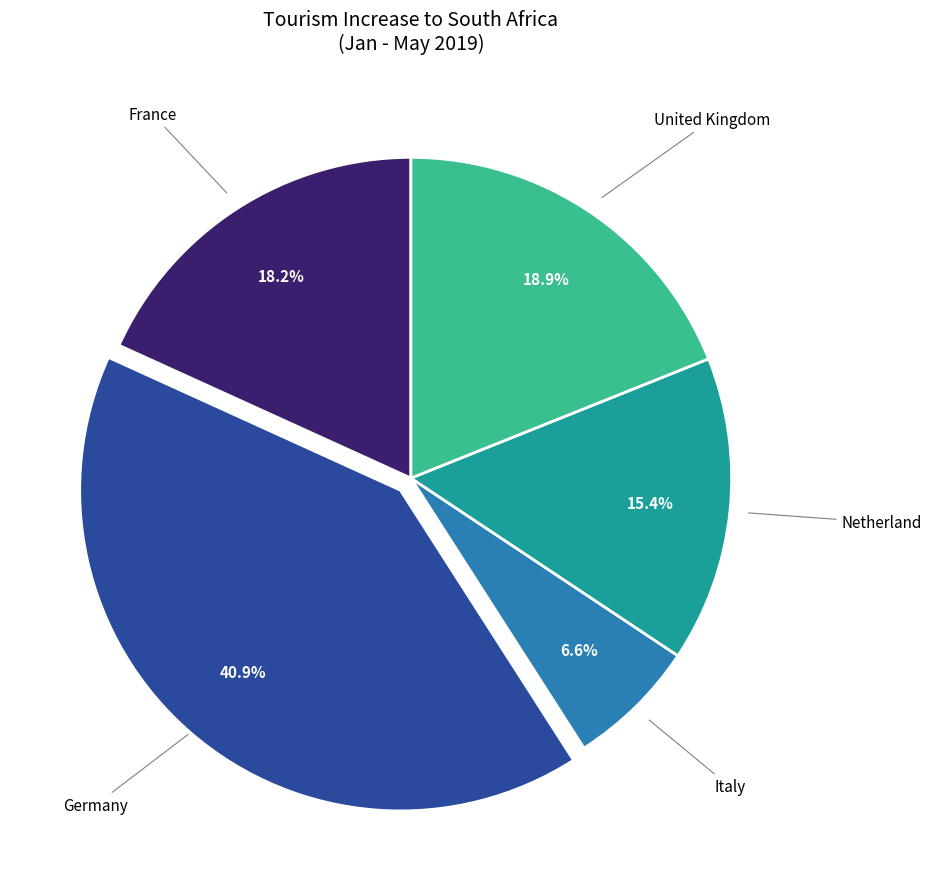

Is there any slice that represents more than half of the pie?

No